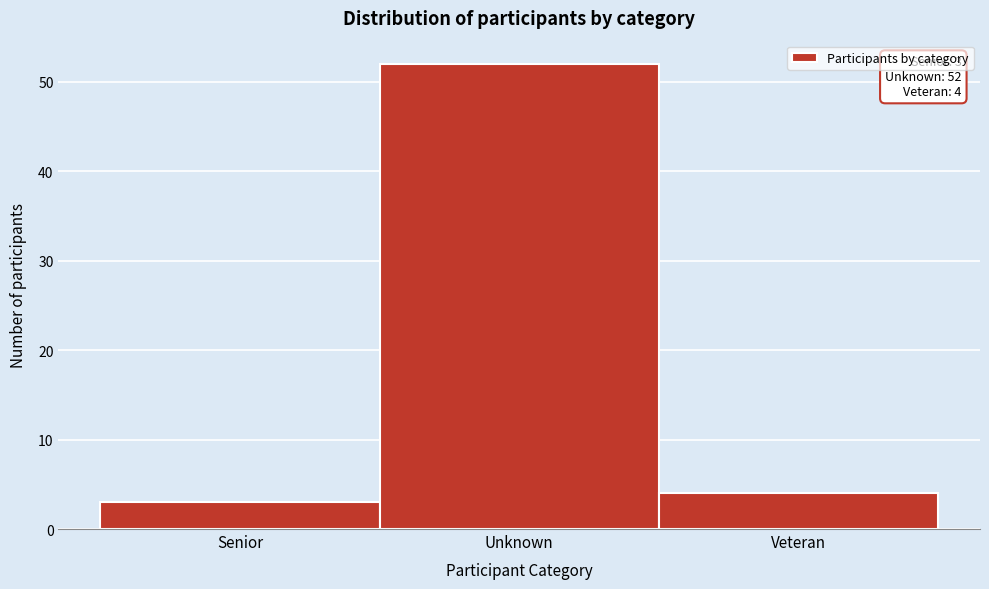

Reading left to right, what are all the values shown in this chart?

Senior=3	Unknown=52	Veteran=4